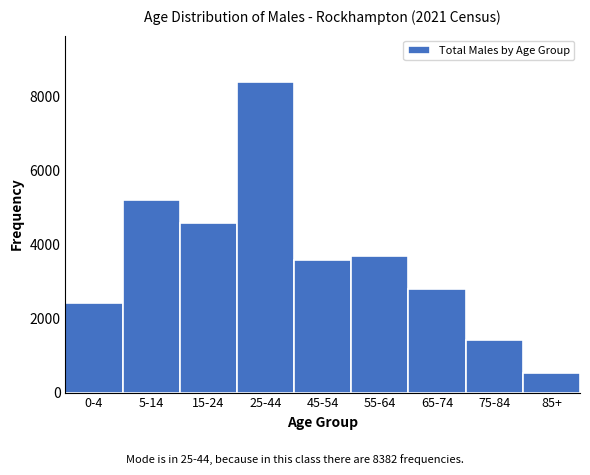

Reading left to right, transcribe all the data shown in this chart.

2431	5189	4573	8382	3576	3701	2804	1424	532